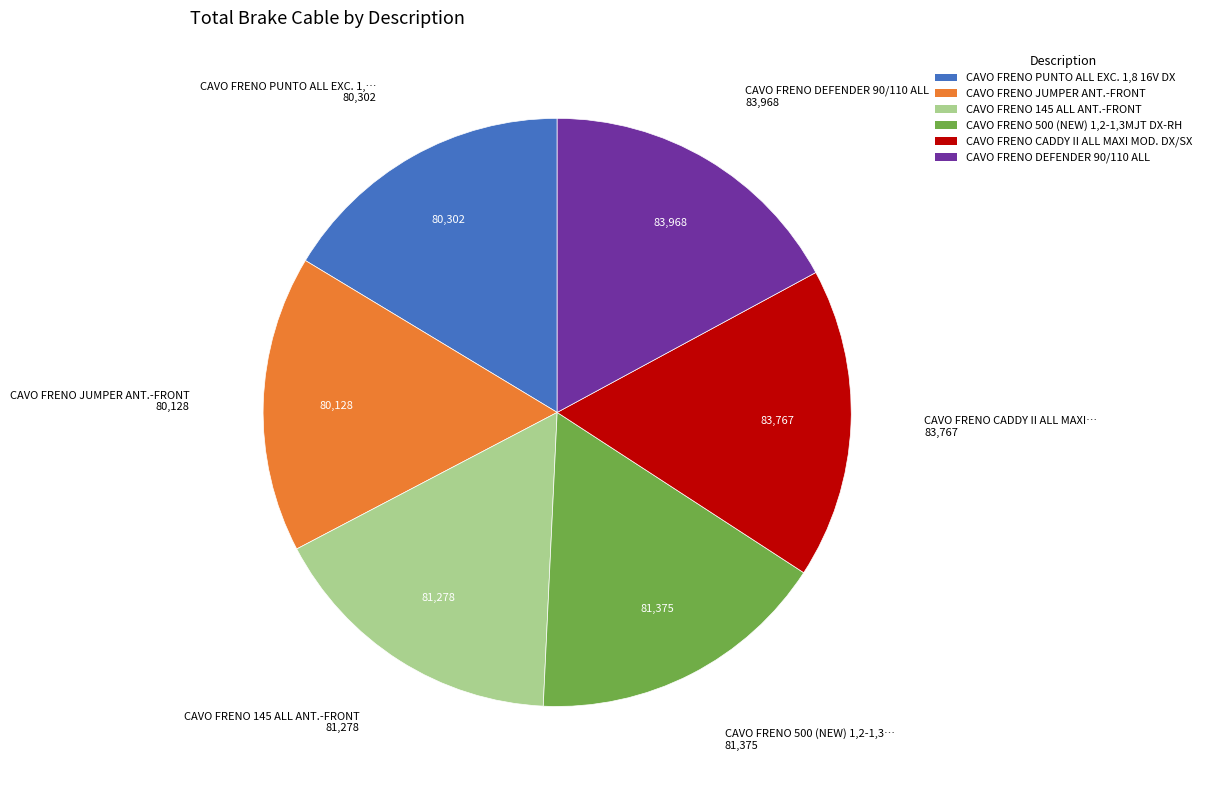

Is there a majority slice in this chart?

No